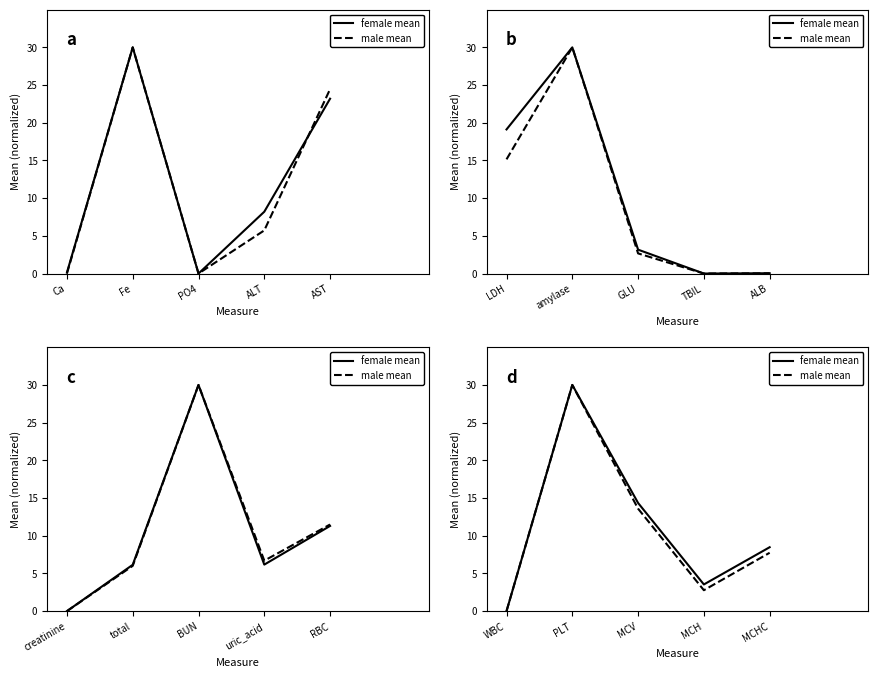

Does the chart have visible grid lines?

No